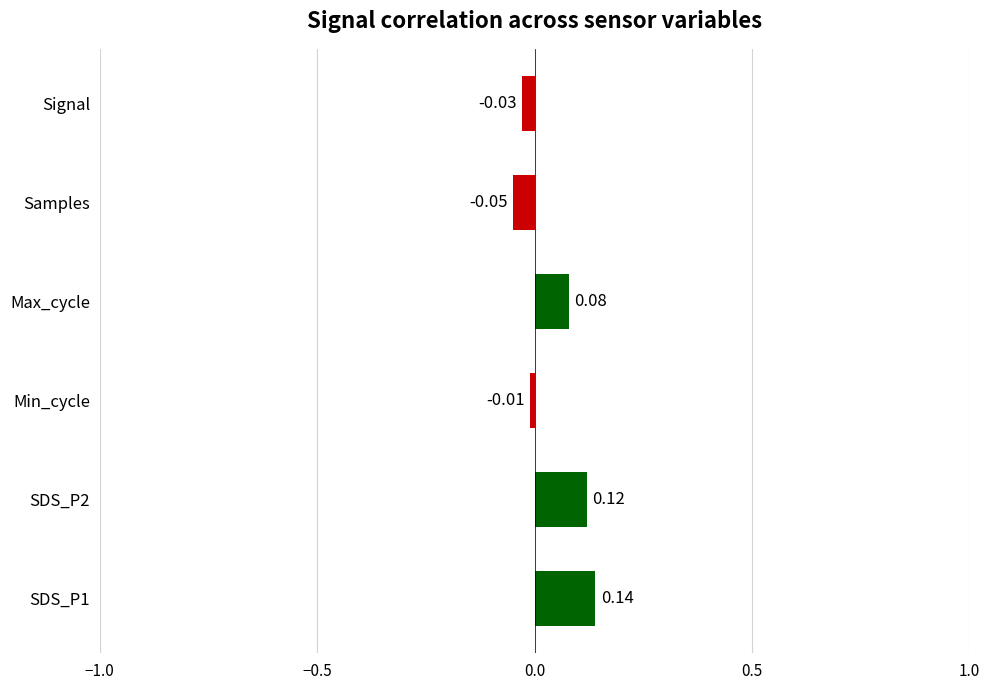

List the labels in order of value, smallest first.

Samples, Signal, Min_cycle, Max_cycle, SDS_P2, SDS_P1